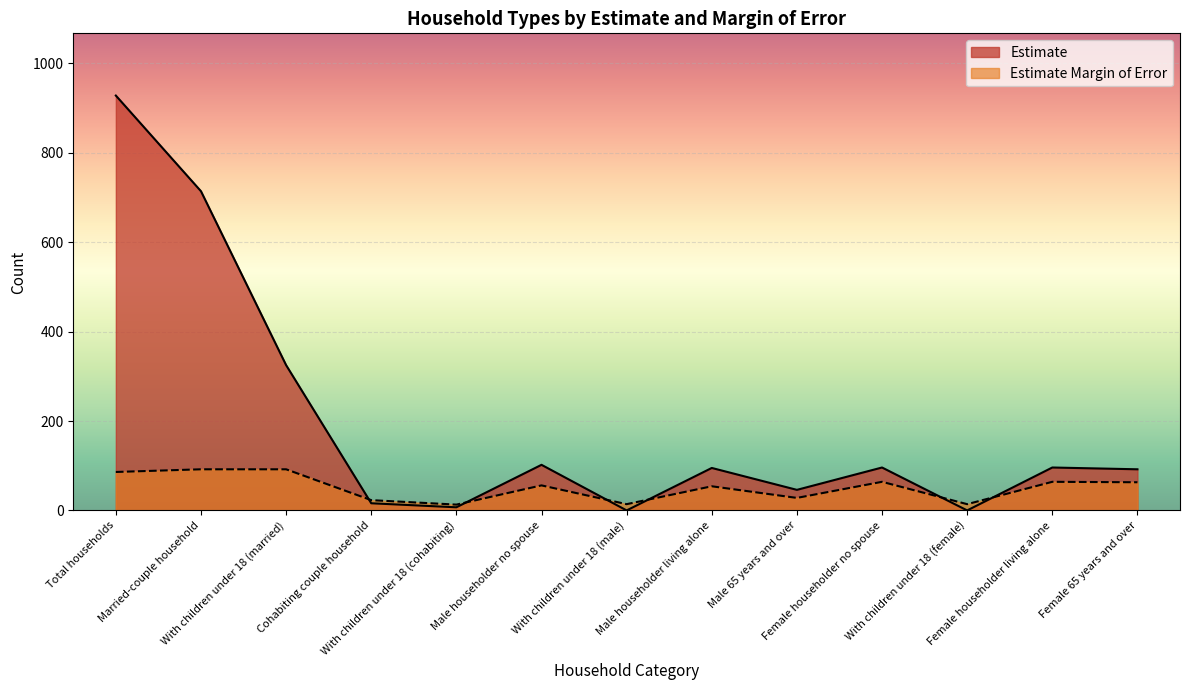

Which series changed the most between Married-couple household and Male householder living alone?

Estimate